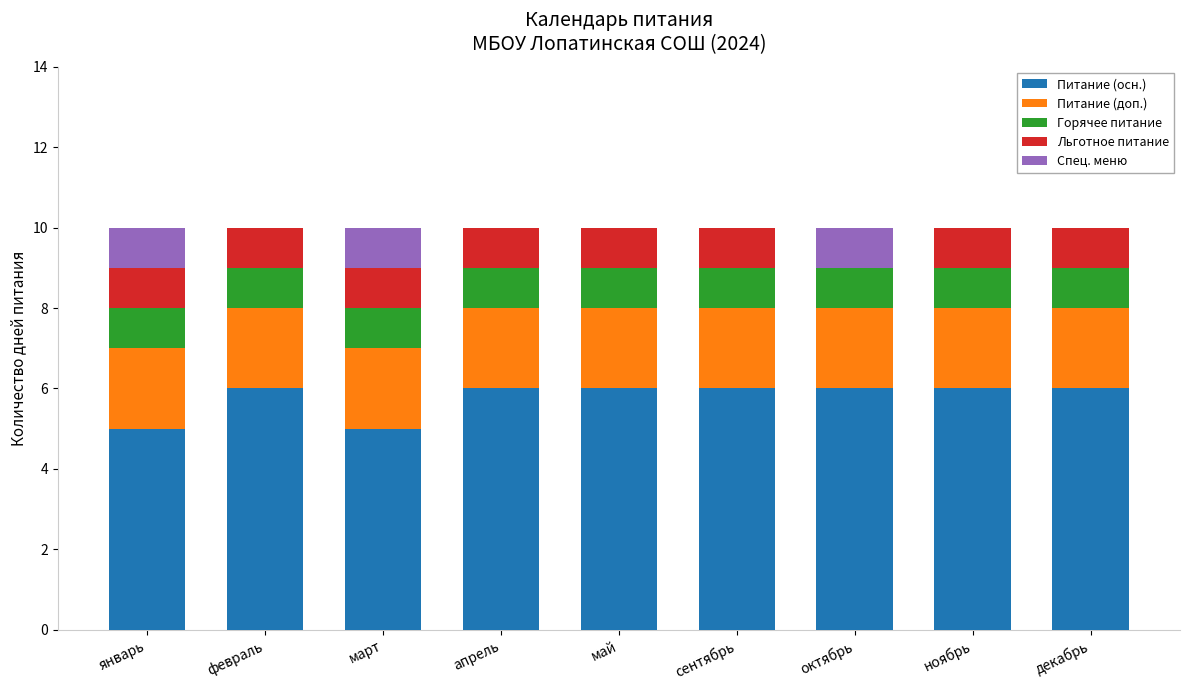

What are all the series names shown in the legend?

Питание (осн.), Питание (доп.), Горячее питание, Льготное питание, Спец. меню